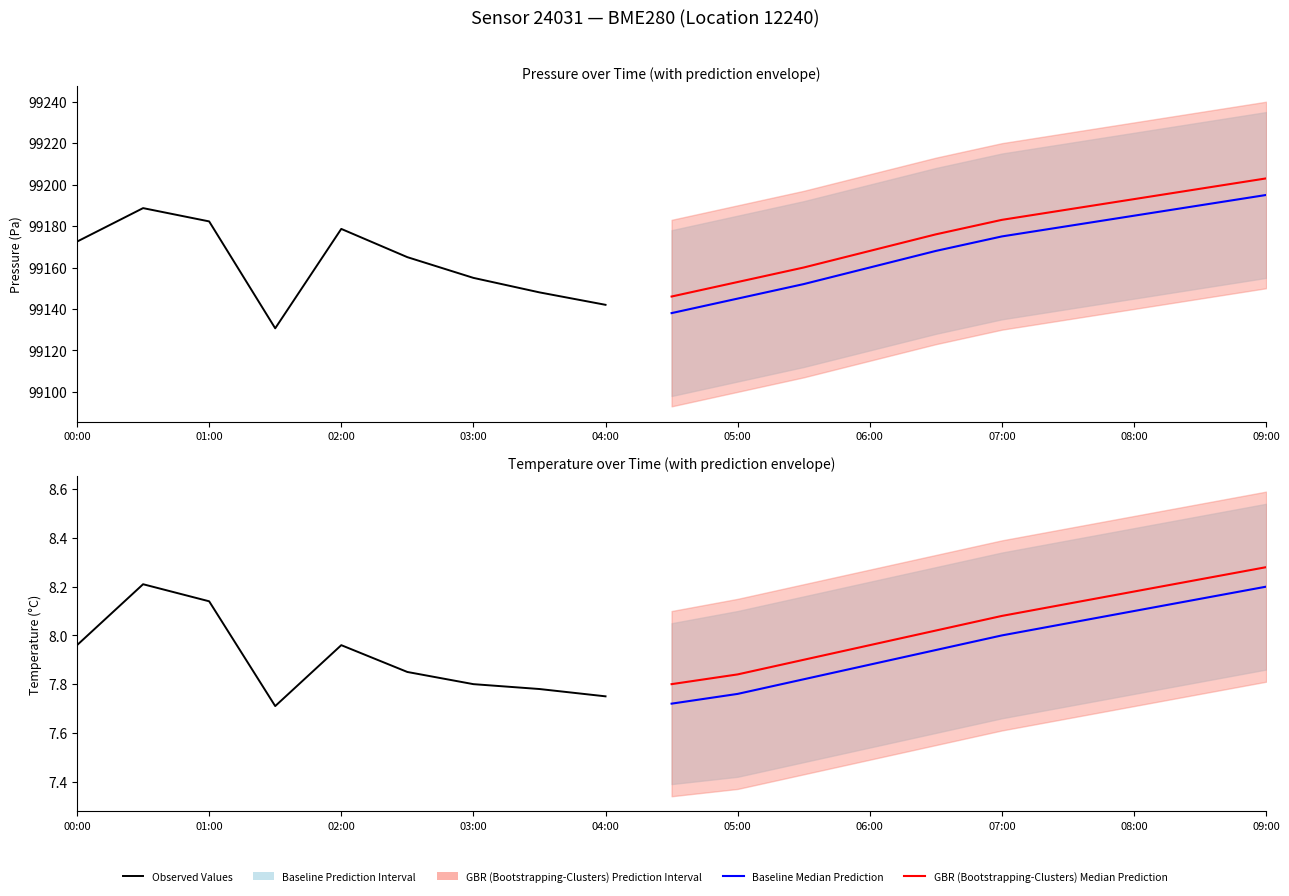

True or false: temperature has a value of 7.8 at 03:30.

True